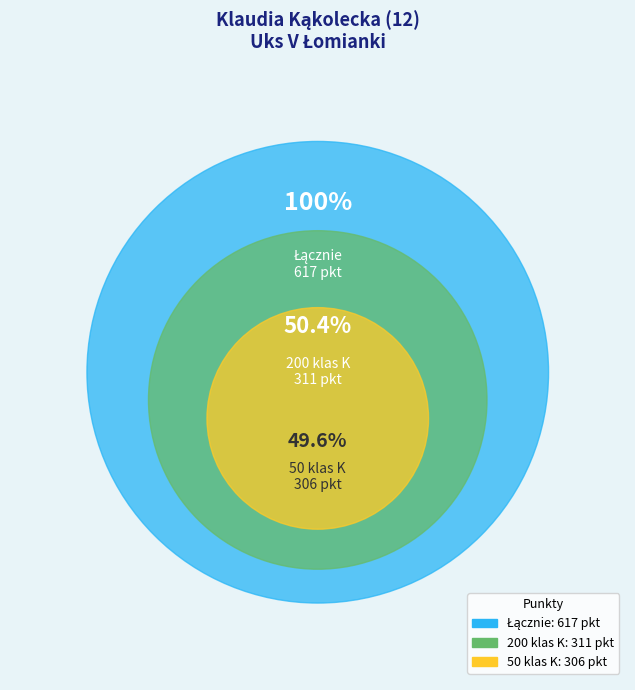

Does 50 klas K account for over 50% of the chart?

No